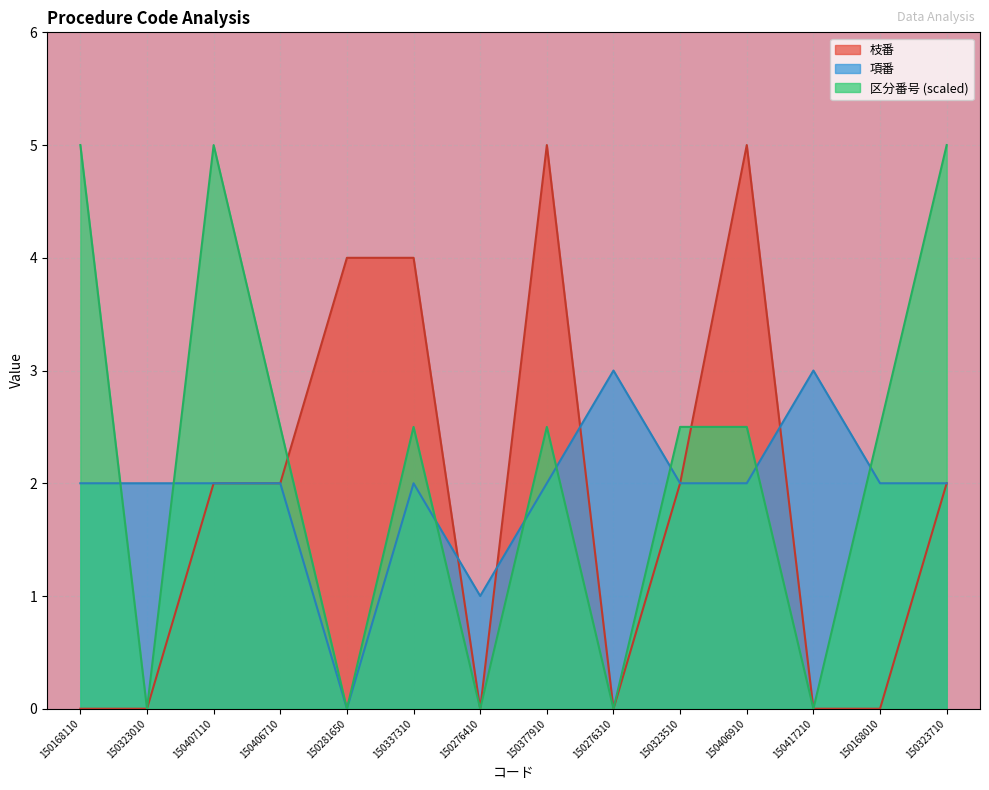

Which series ends up on top after the final intersection of 区分番号 and 枝番?

枝番